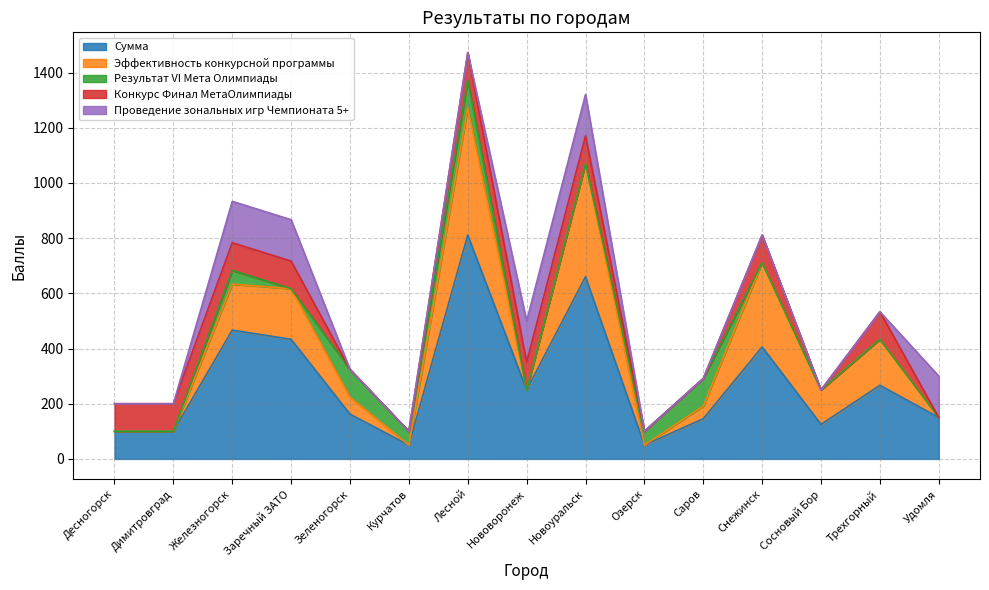

What is the spread (max minus min) of values at Удомля?

150.0